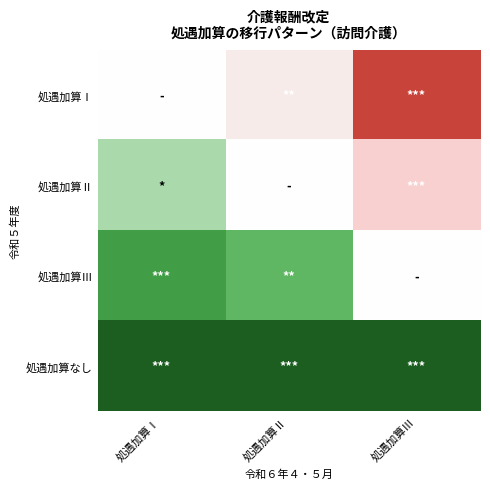

Rank the series by their maximum value, from lowest to highest.

処遇加算Ⅰ, 処遇加算Ⅱ, 処遇加算Ⅲ, 処遇加算なし